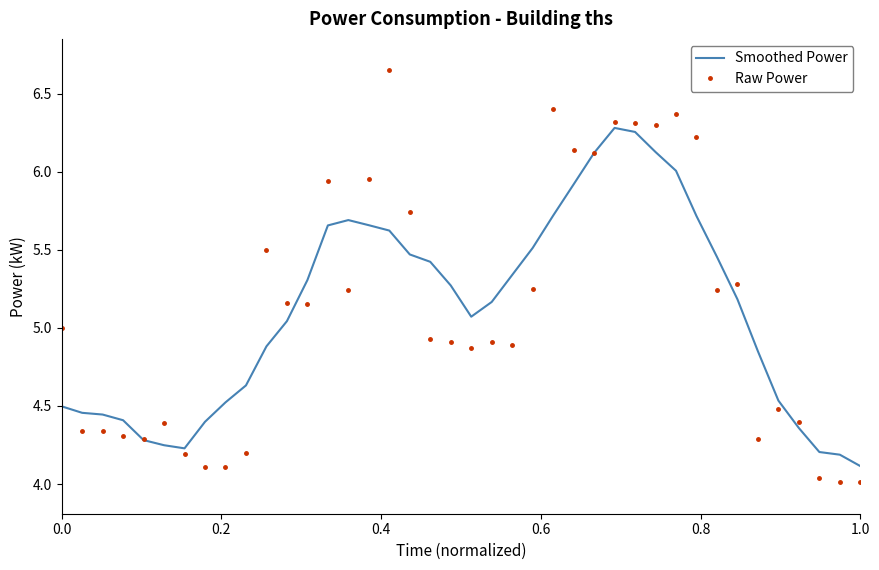

Which series has the largest range (max minus min)?

Raw Power